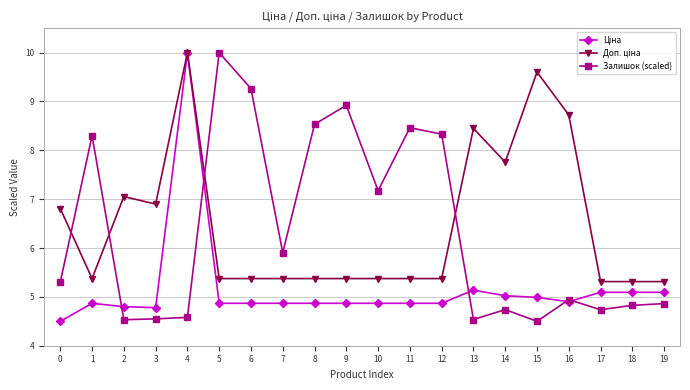

Is it true that Залишок (scaled) equals 5.3 at 12?

False